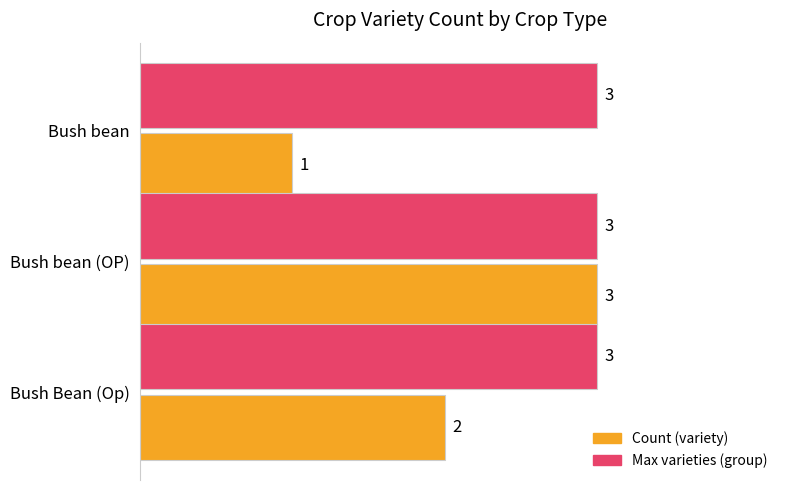

Which series has the largest total across all categories?

Max varieties (group)